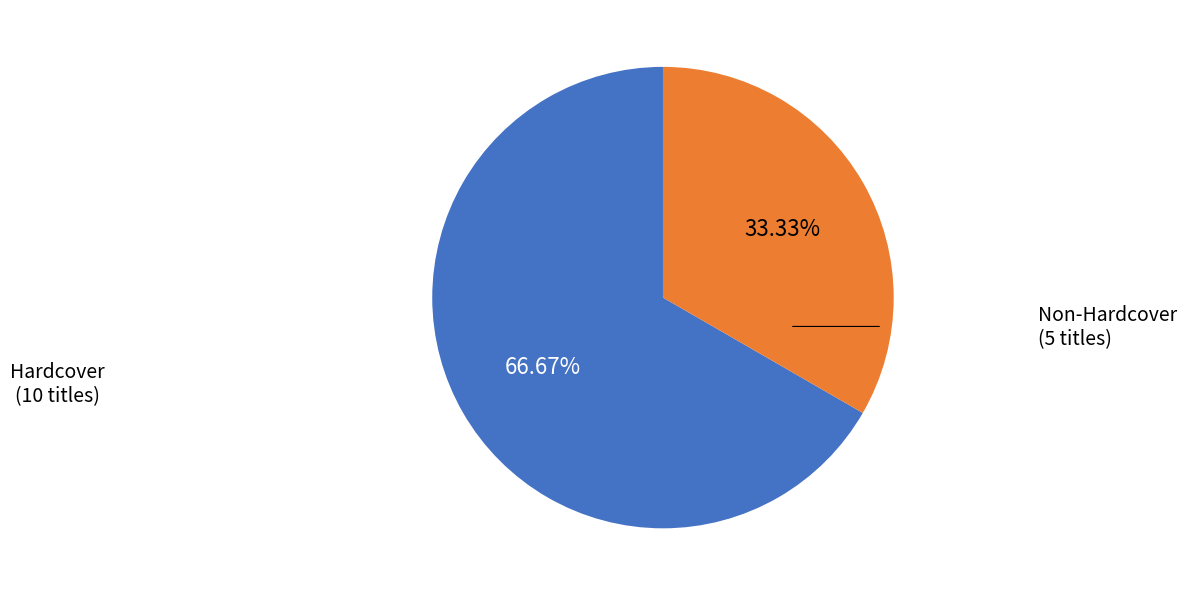

Count the number of slices in the pie.

2